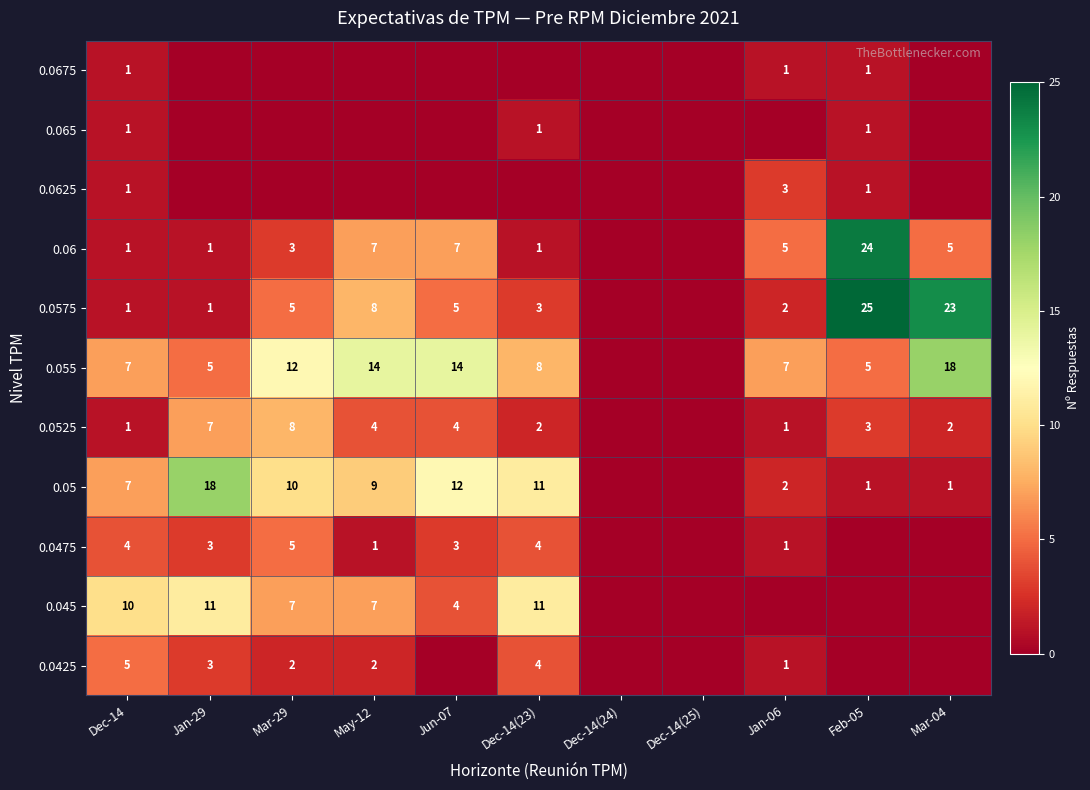

Which has a higher value, Dec-14(25) or Jan-06?

Jan-06